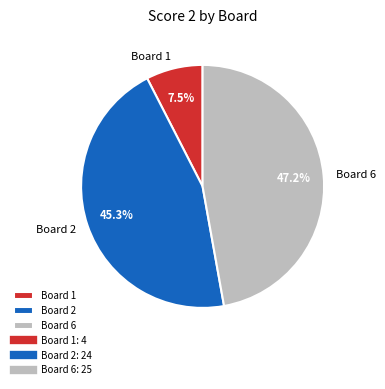

To the nearest percent, what is the difference between the largest and smallest slice percentages?

40%